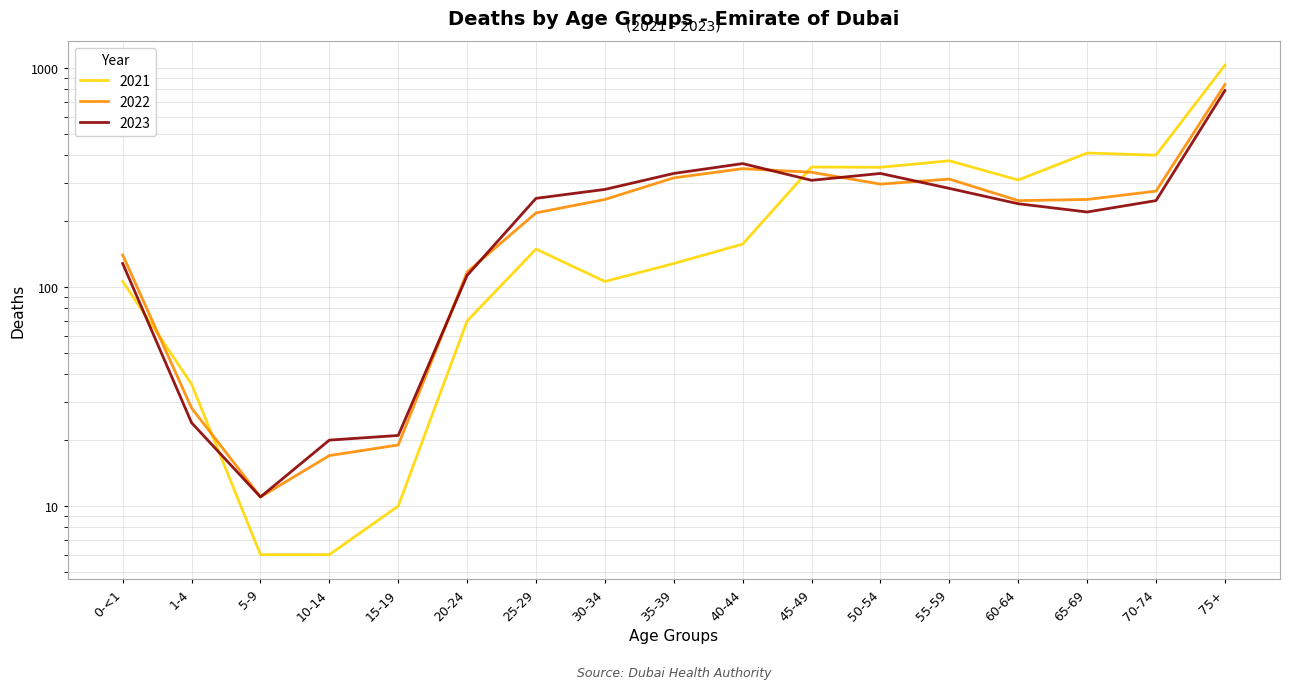

True or false: 2022 has a value of 11 at 5-9.

True